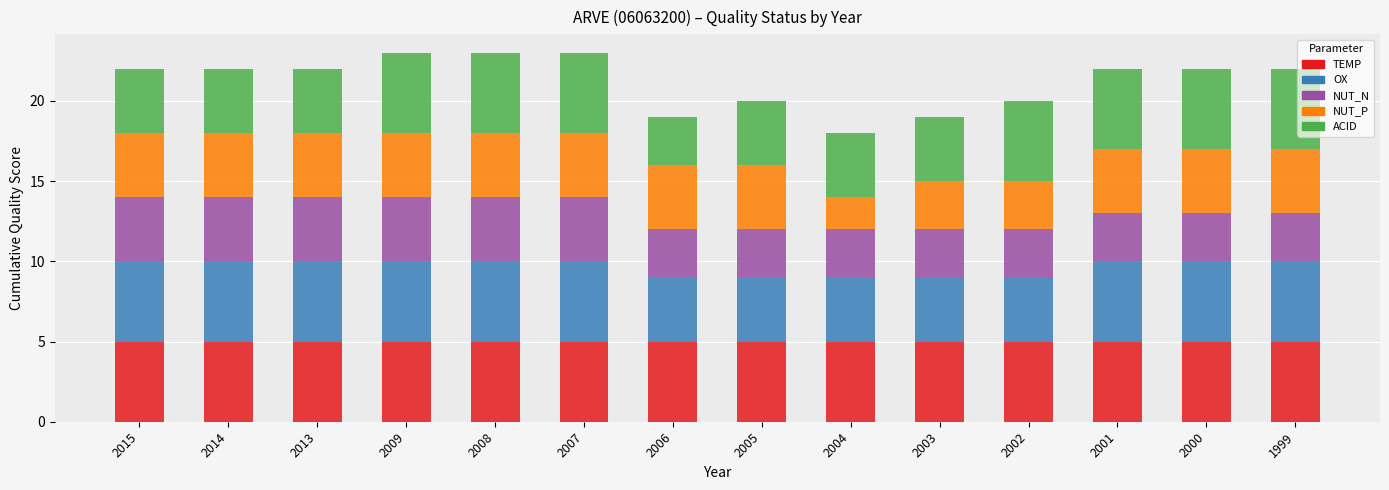

What is the lowest value of the TEMP series?

5